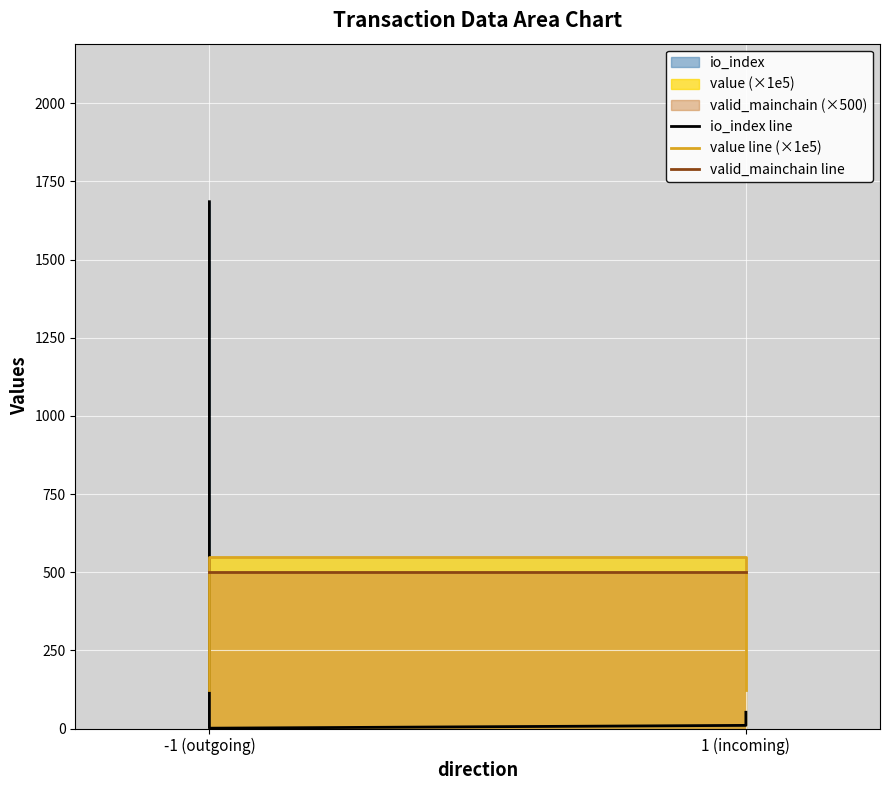

What is the difference between the maximum and minimum values in the io_index line series?

1684.0